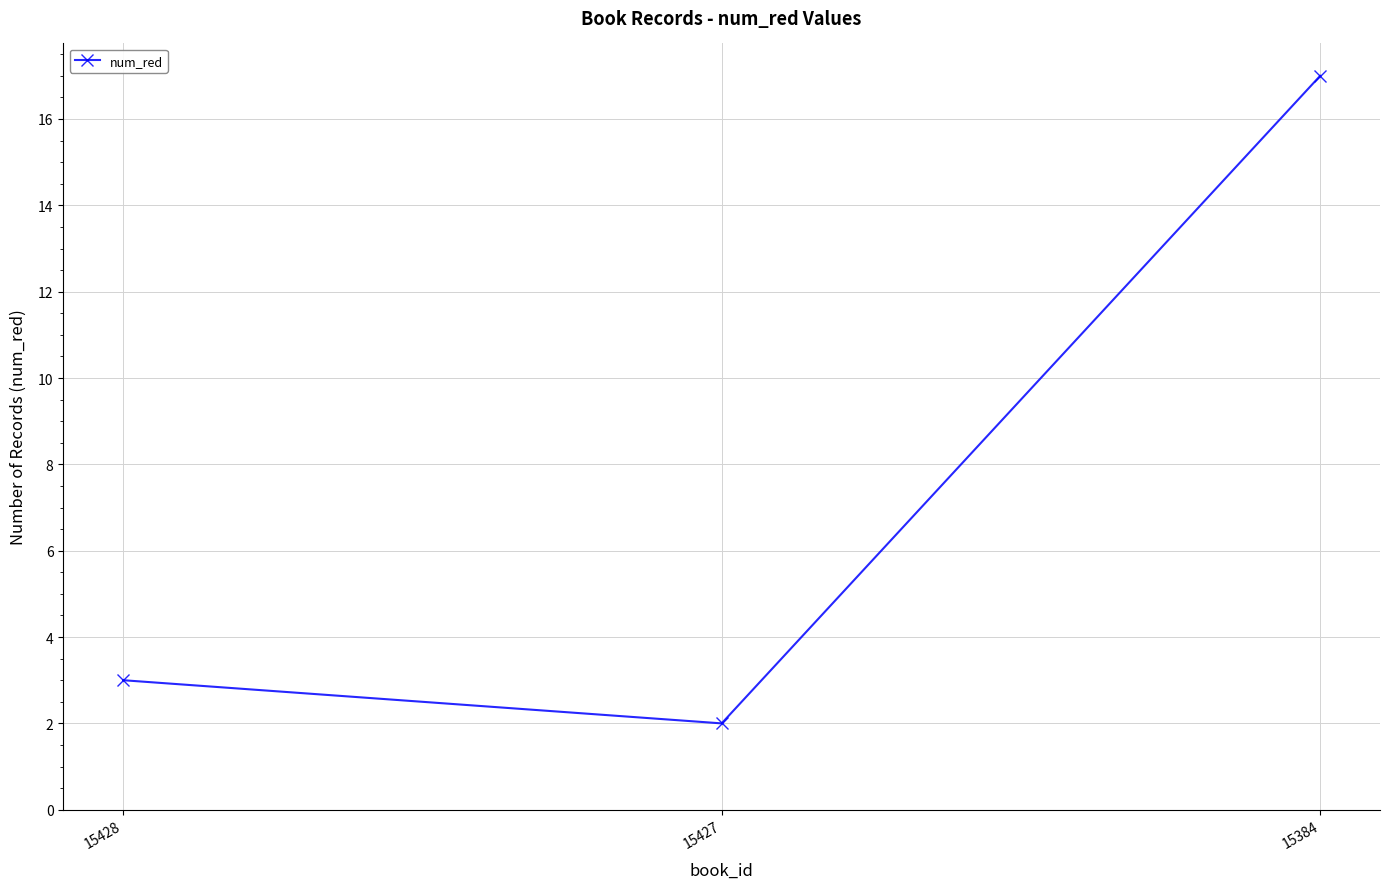

What is the ratio of the value at 15384 to the value at 15427?

8.5